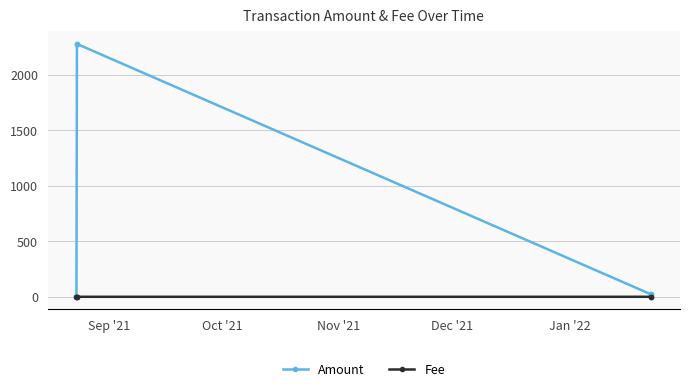

Is this an area chart (filled region under the line)?

No